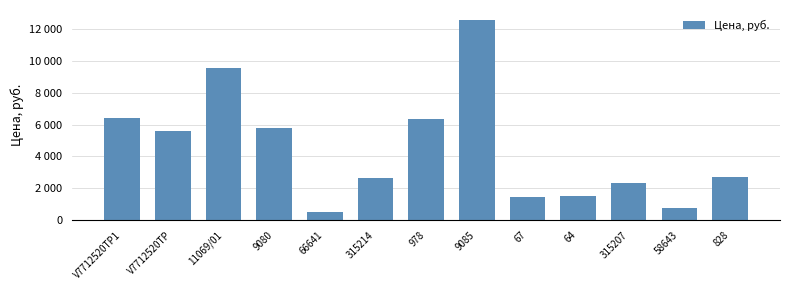

Does the chart contain stacked bars?

No